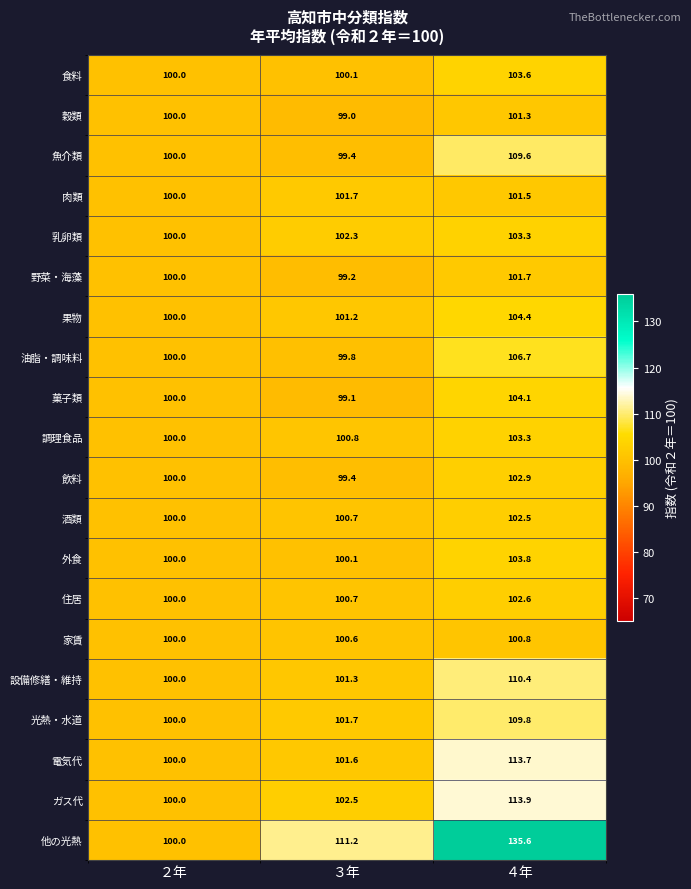

At how many categories does at least one series exceed 121?

1